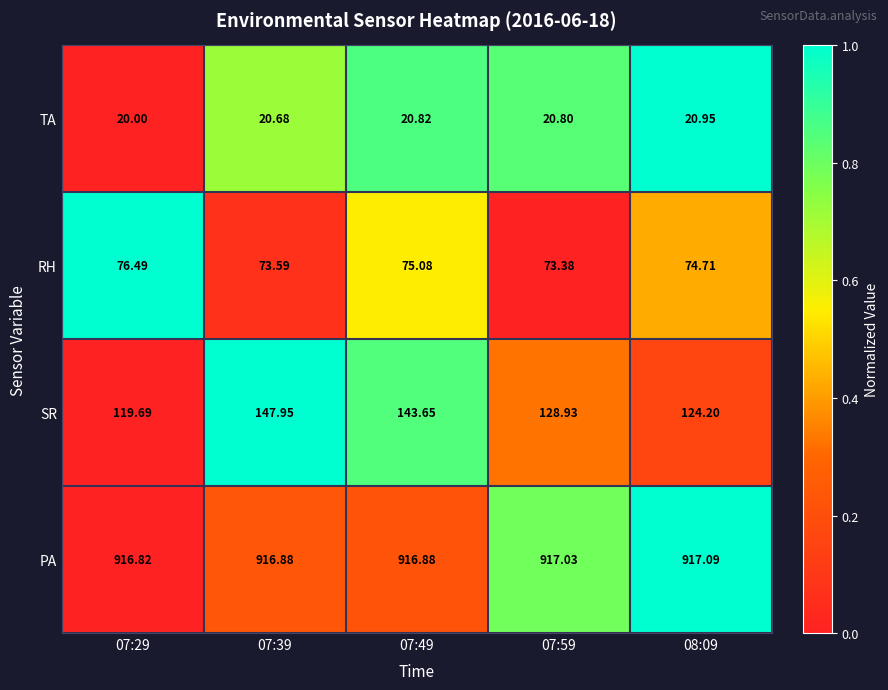

What is the spread (max minus min) of values at 08:09?

896.1